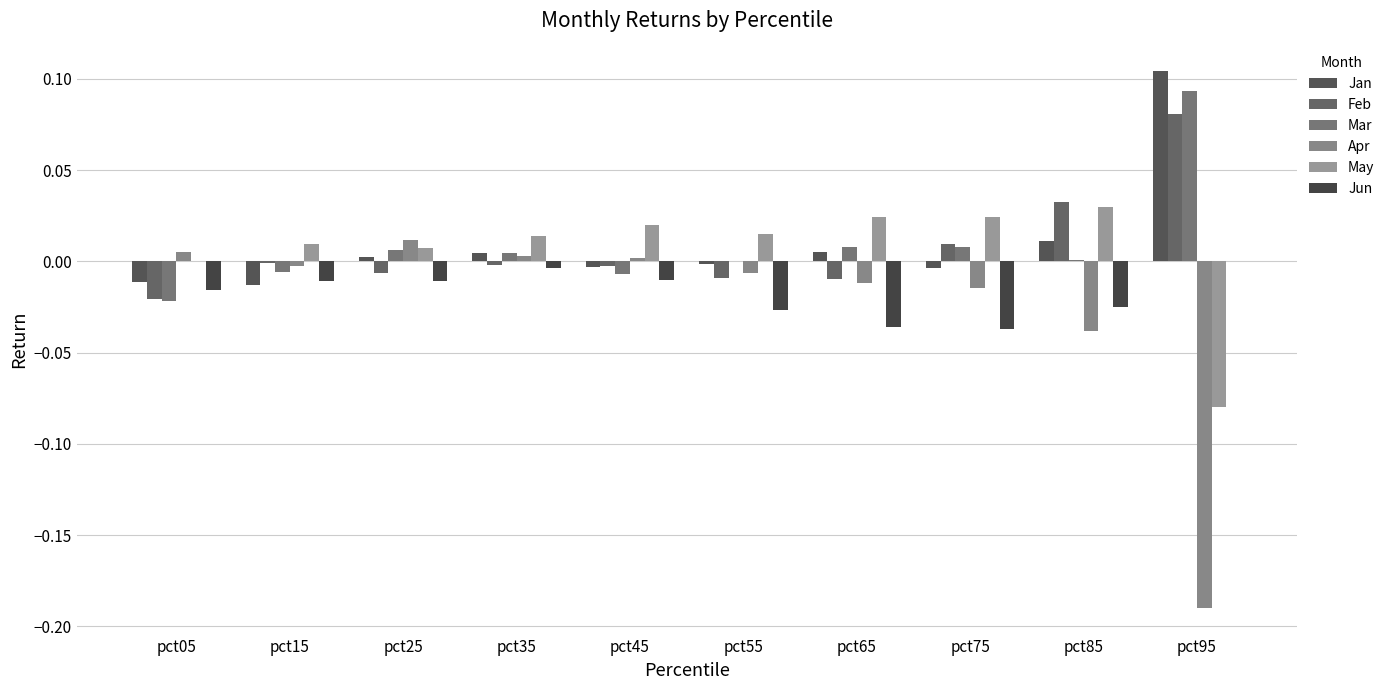

Are the bars horizontal?

No